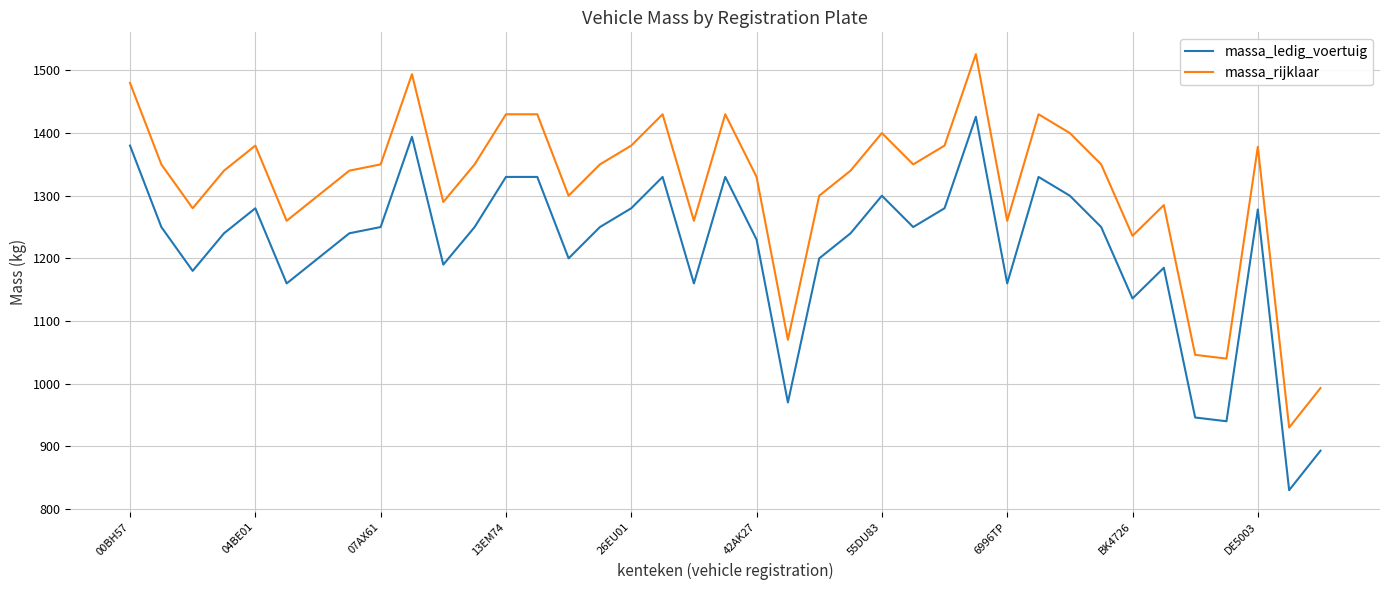

What is the highest value of the massa_ledig_voertuig series?

1426